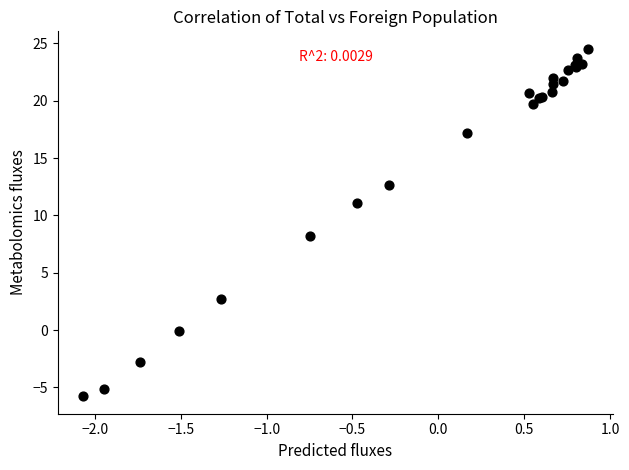

What Y value in the scatter plot is closest to 9?

8.2